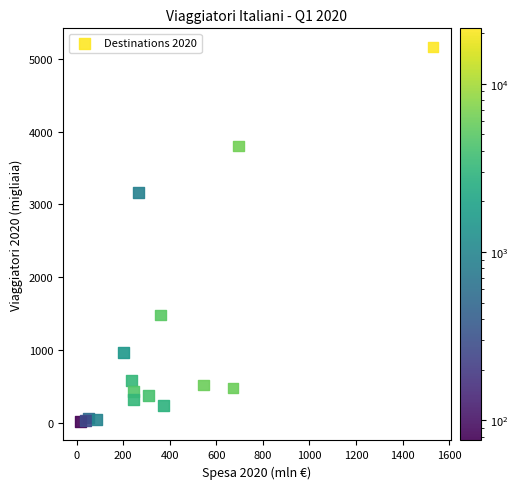

What Y value in the scatter plot is closest to 2587?

3162.2